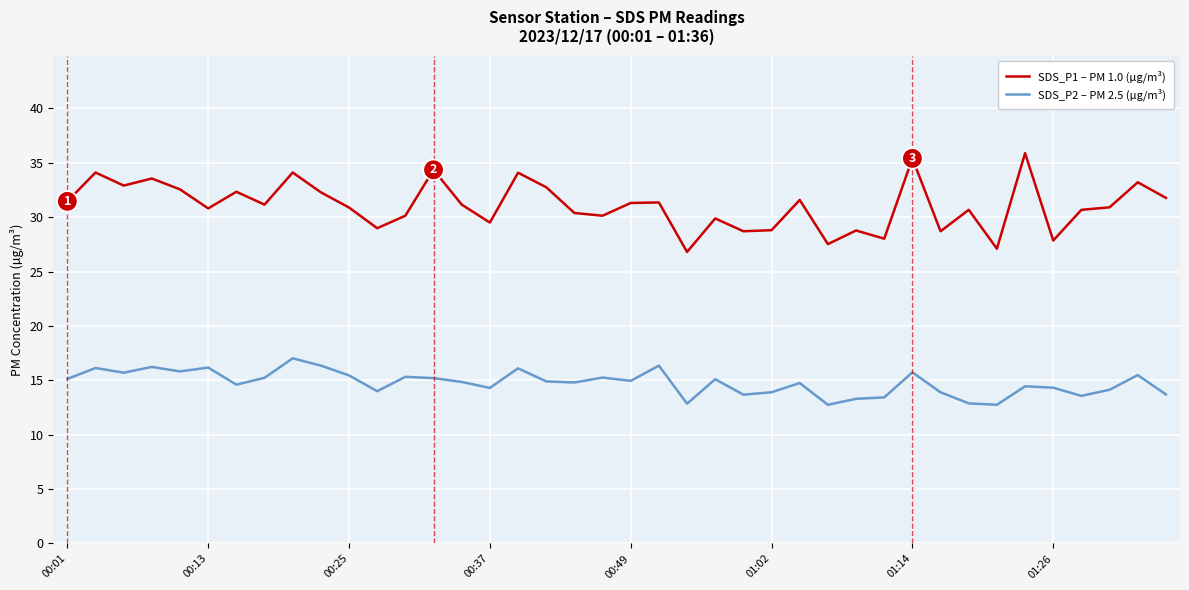

List the series in order of their peak value, highest first.

SDS_P1 – PM 1.0 (µg/m³), SDS_P2 – PM 2.5 (µg/m³)